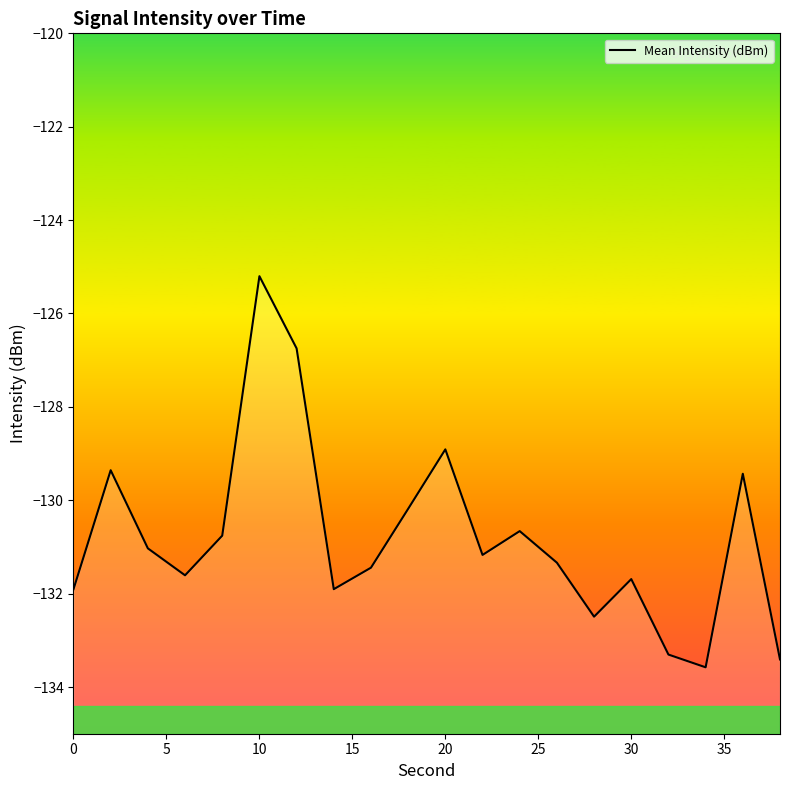

What is the sum of all values?

-2616.1